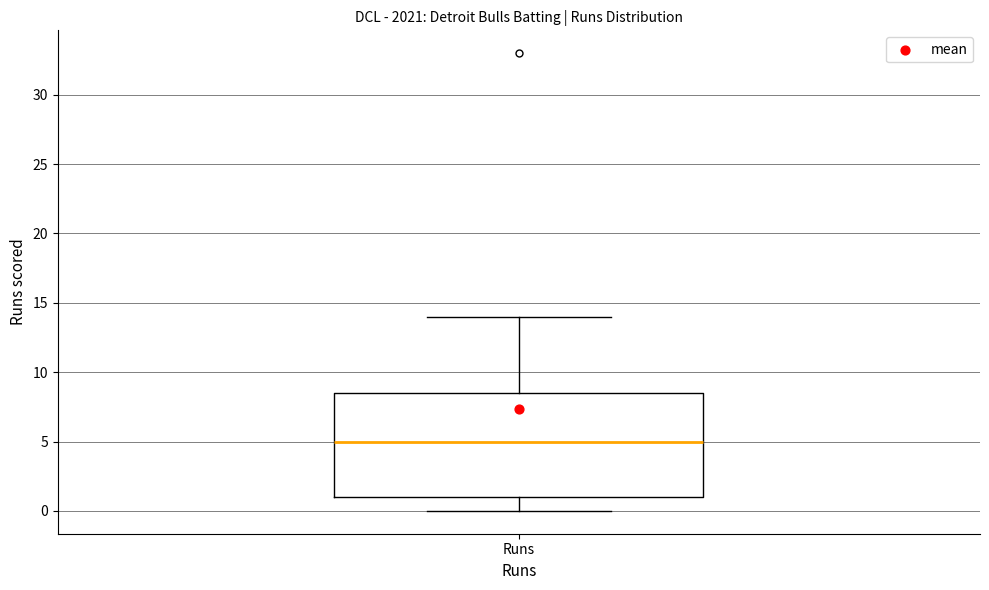

Read this box plot against the y-axis: the position of the median line, the range covered by the box, and the ends of both whiskers. The values are not printed on the chart, so give them approximately, as read against the axis.

median 5.0, box 1.0 to 8.5, whiskers 0.0 to 14.0